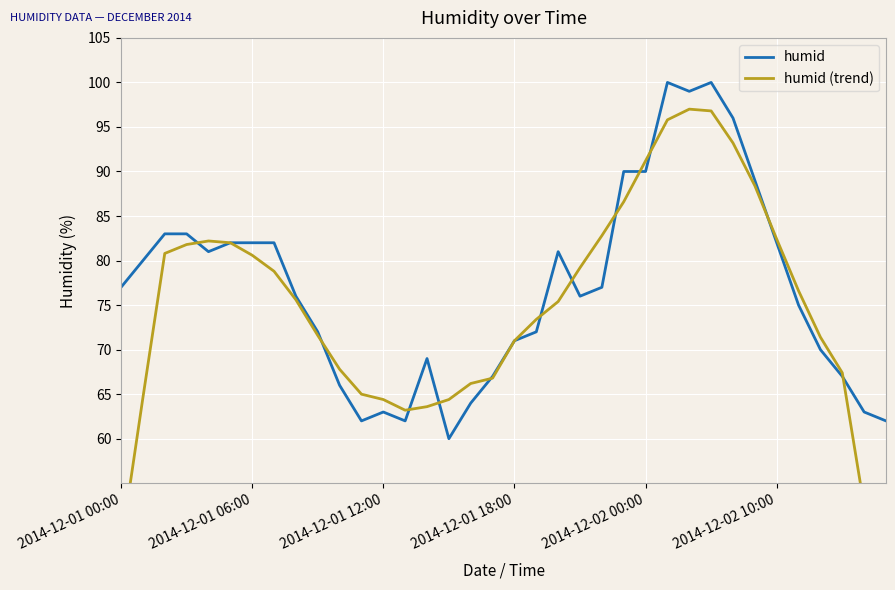

Is it true that humid equals 95 at 2014-12-01 12:00?

False